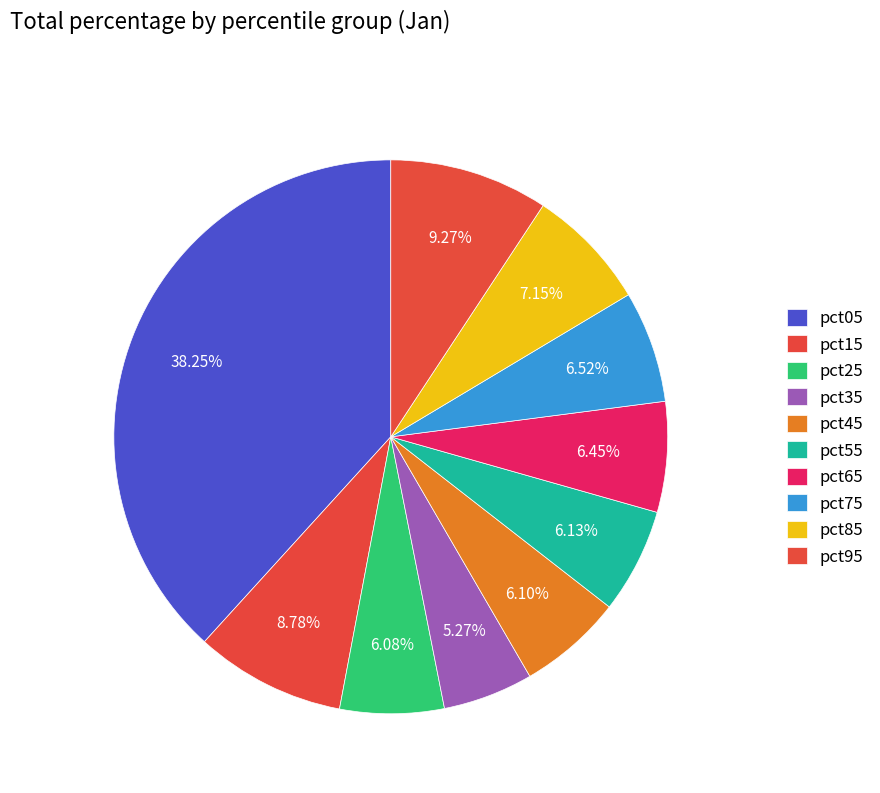

Do pct75 and pct85 together represent more than half of the pie?

No